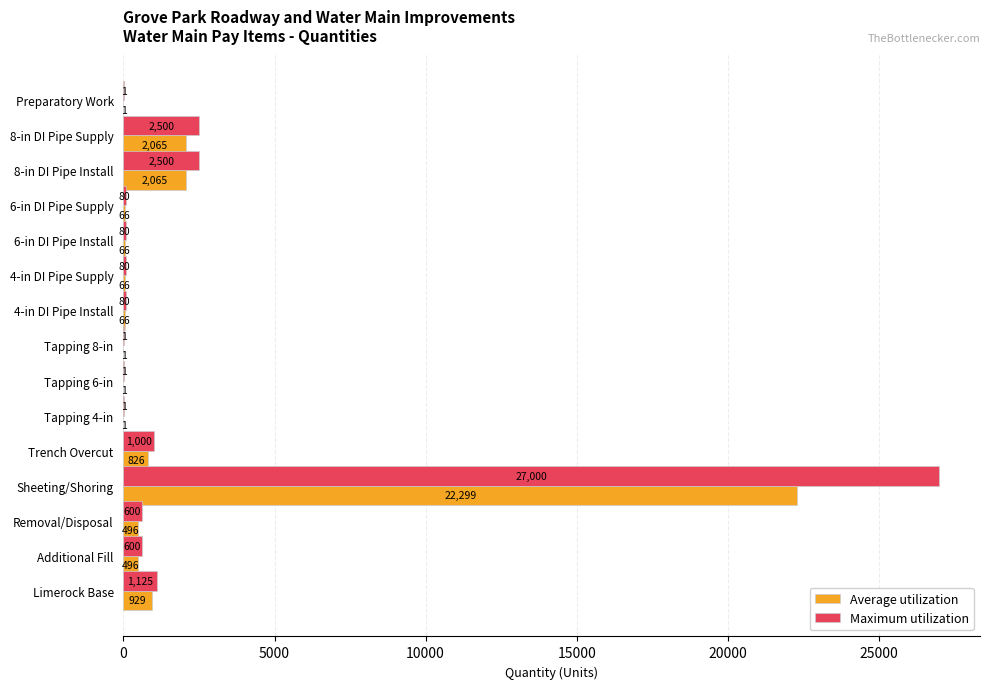

Which label corresponds to the largest value in the chart?

Sheeting/Shoring